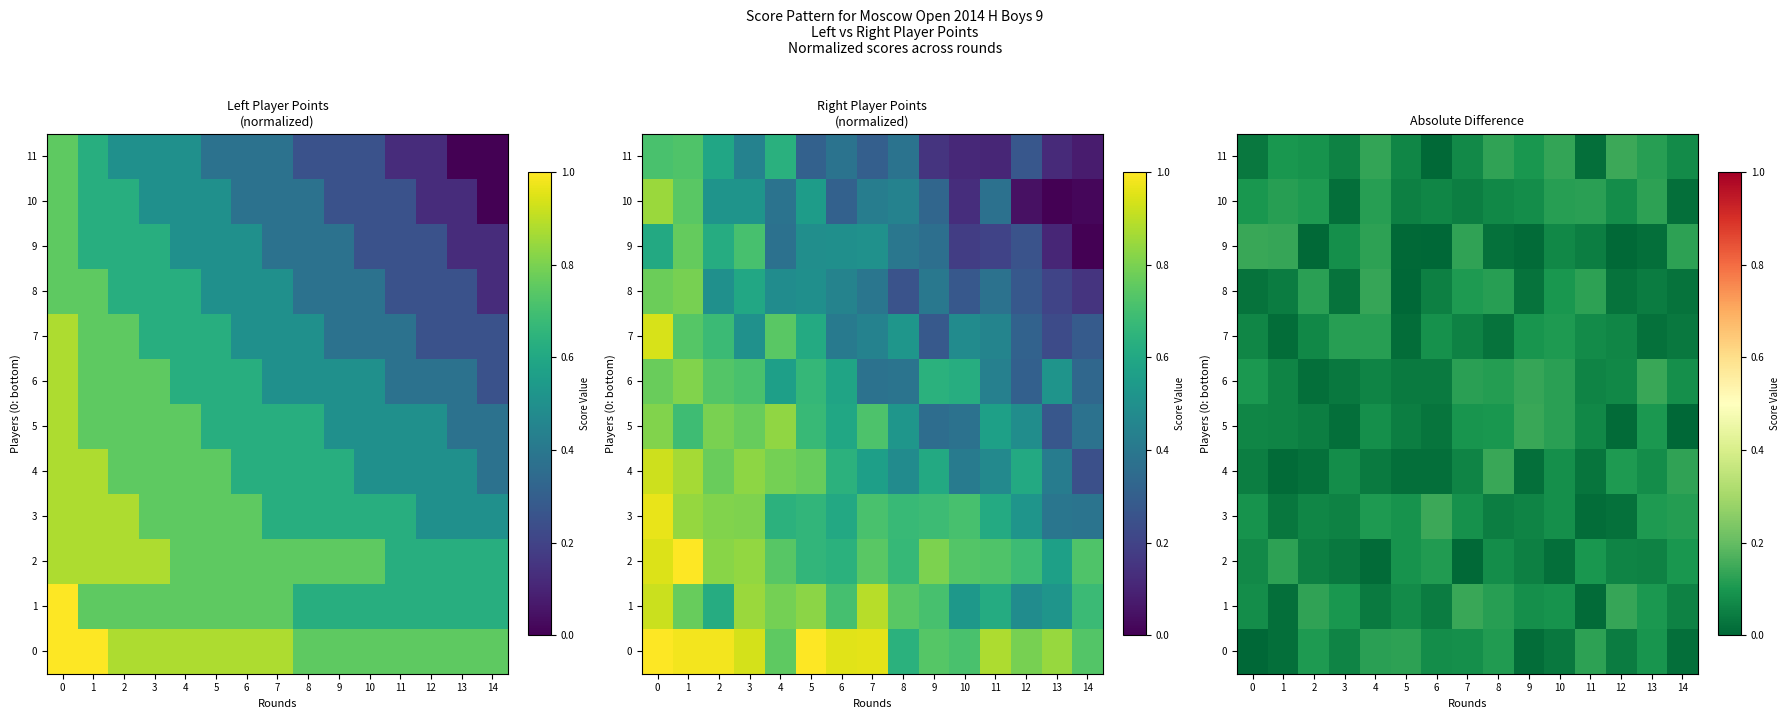

At which label is 10 closest to 0?

3